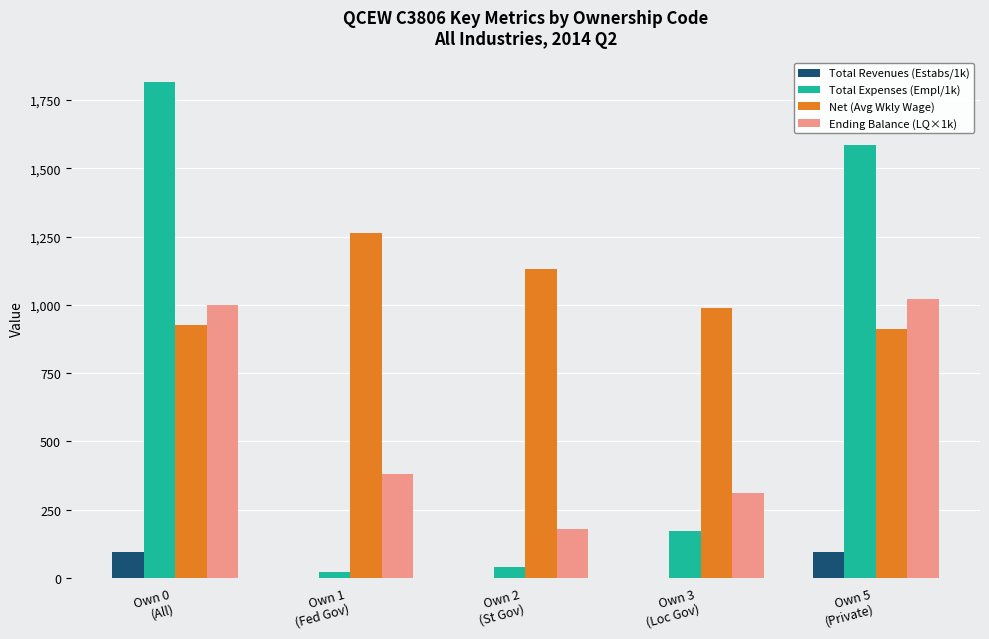

Is the value of Total Expenses (Empl/1k) at Own 5
(Private) greater than the value of Ending Balance (LQ×1k) at Own 2
(St Gov)?

Yes